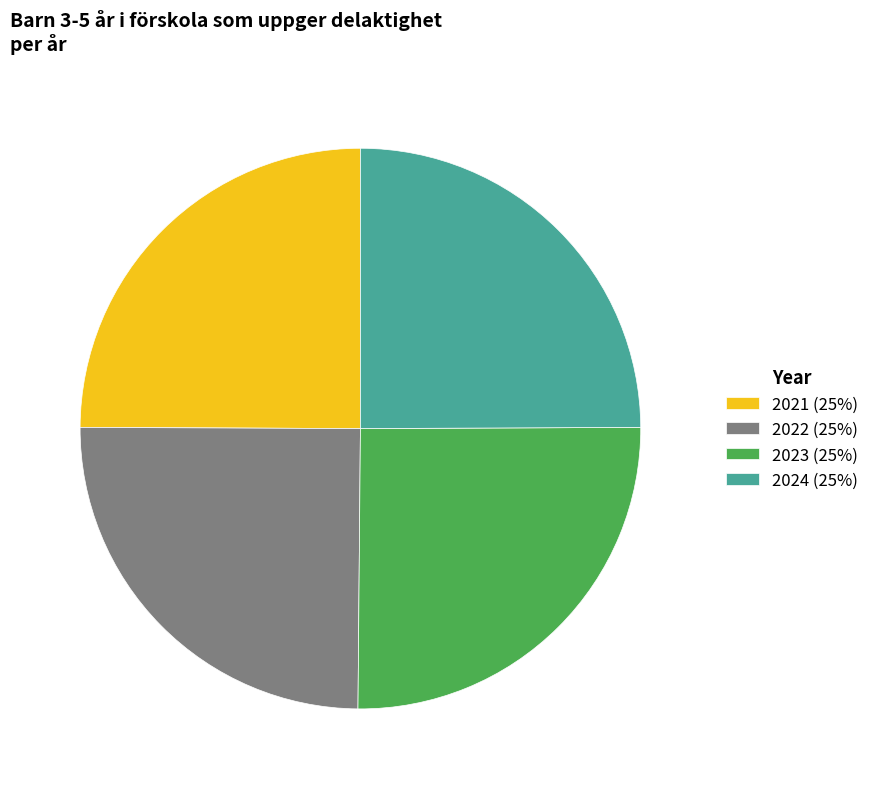

Is there any slice that represents more than half of the pie?

No